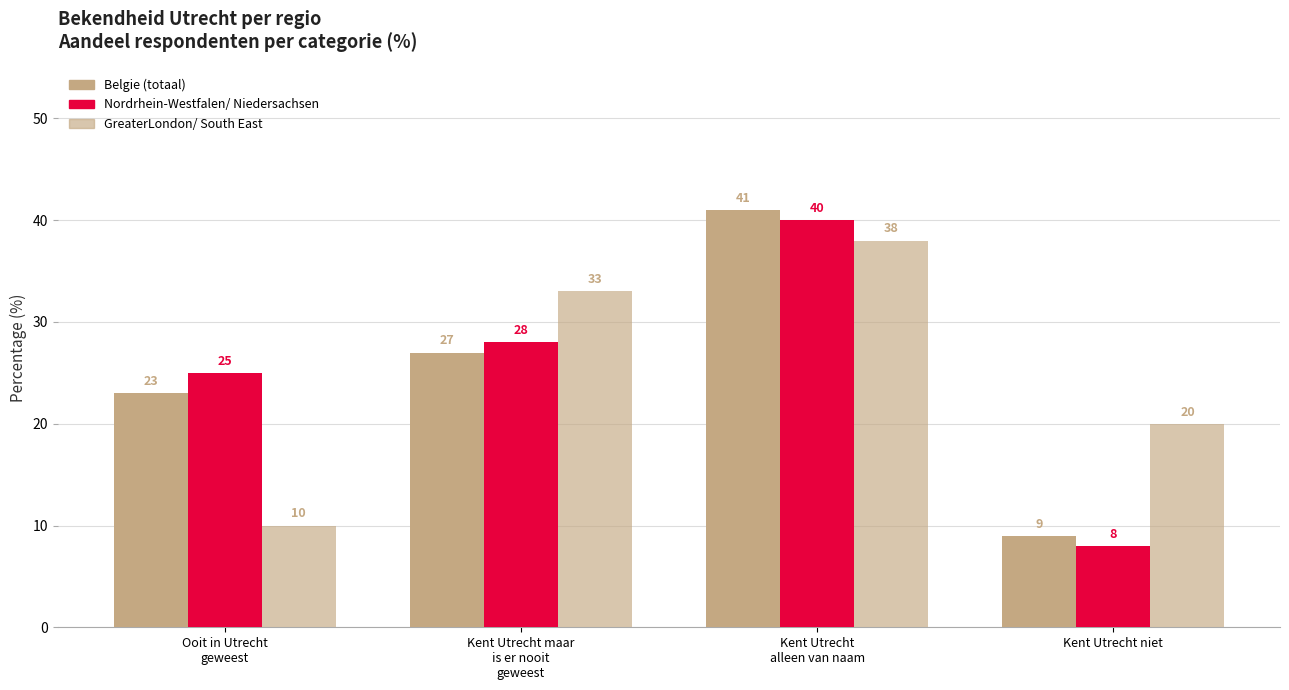

The value of Belgie (totaal) at Kent Utrecht niet is 9. True or false?

True